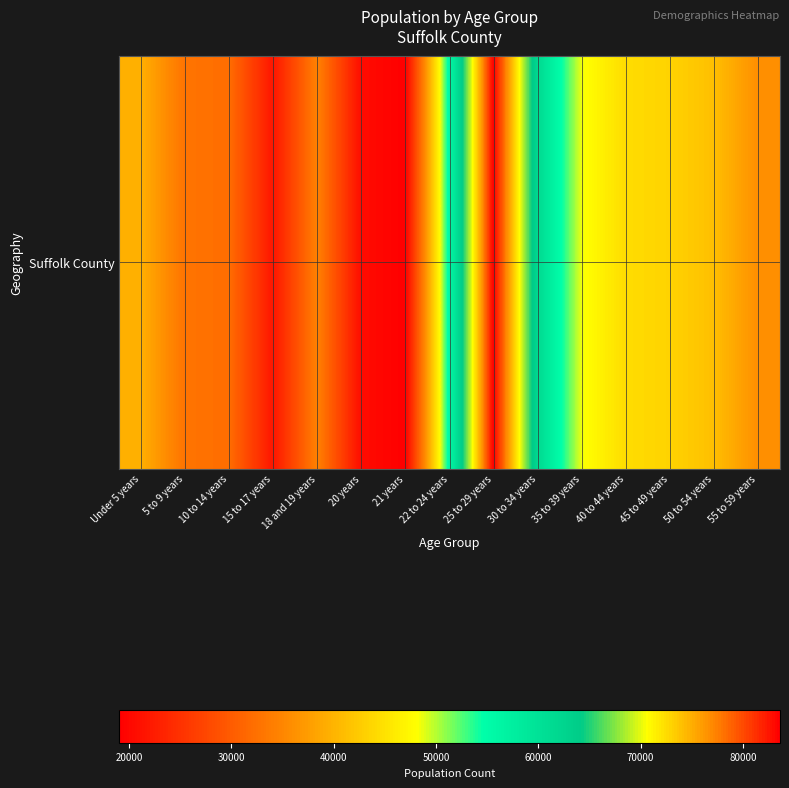

Between 30 to 34 years and 50 to 54 years, which is larger?

30 to 34 years